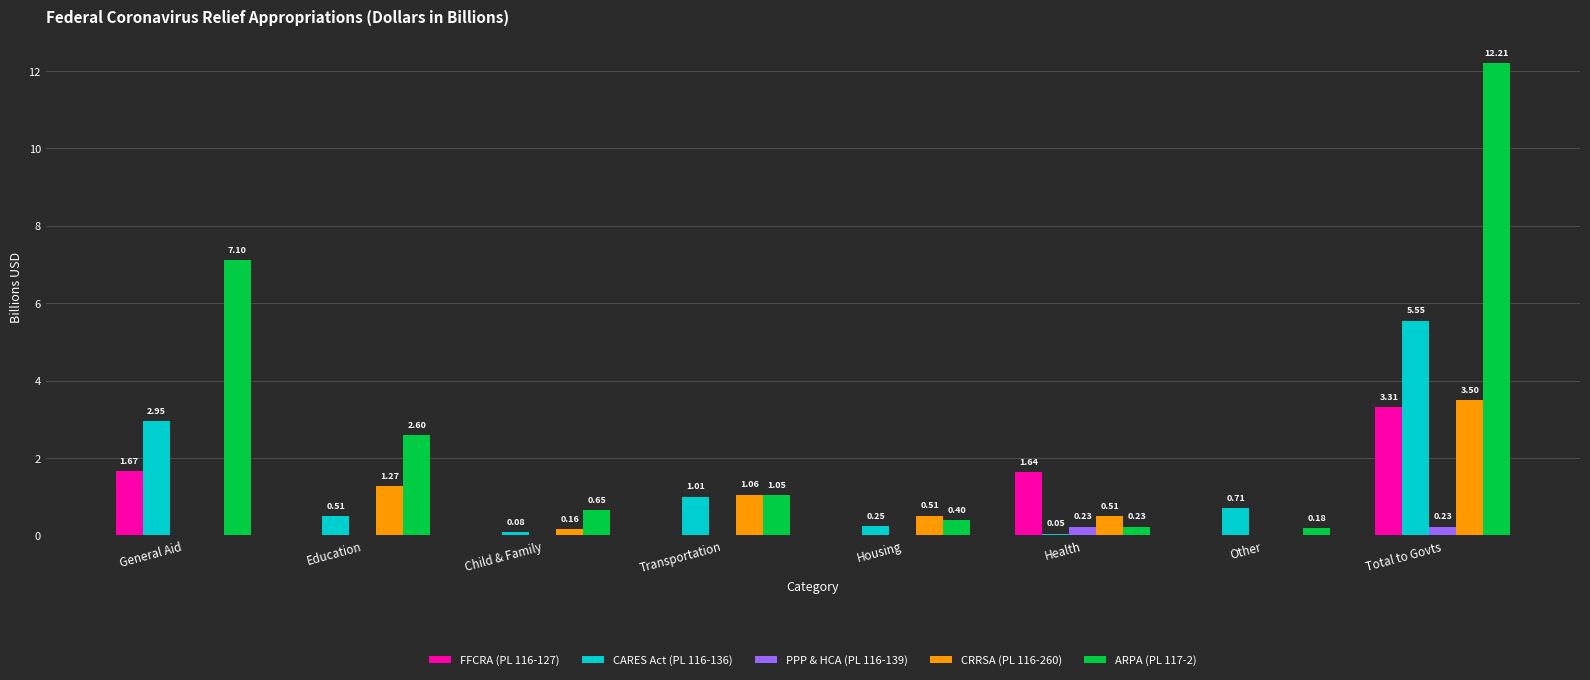

Which series has the largest total across all categories?

ARPA (PL 117-2)